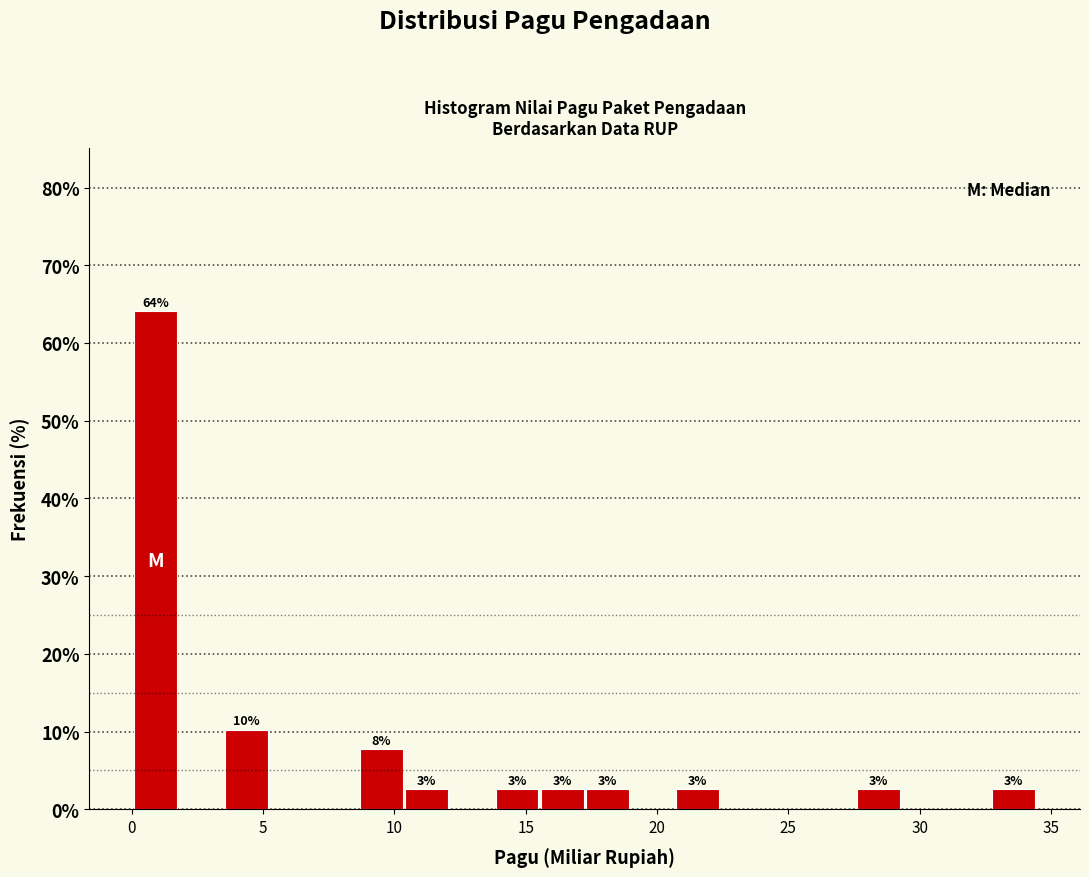

Around what value on the x-axis is the tallest bar? Give the approximate position of its centre, as read against the axis.

1.0